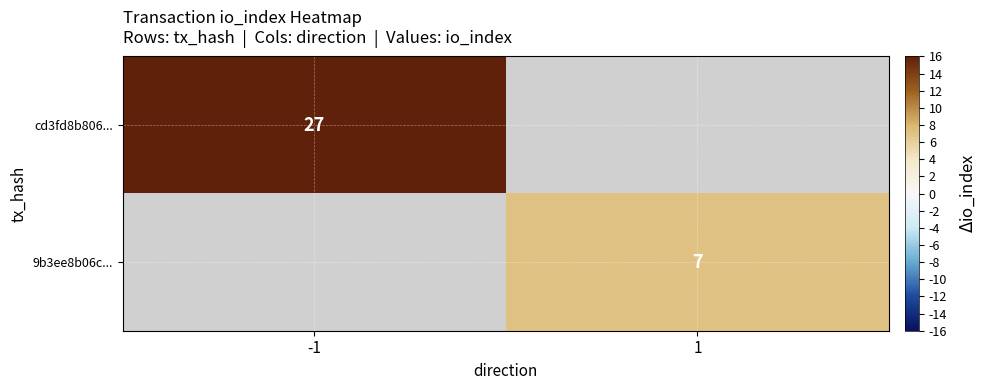

The cd3fd8b806... series shows 27 at -1. True or false?

True